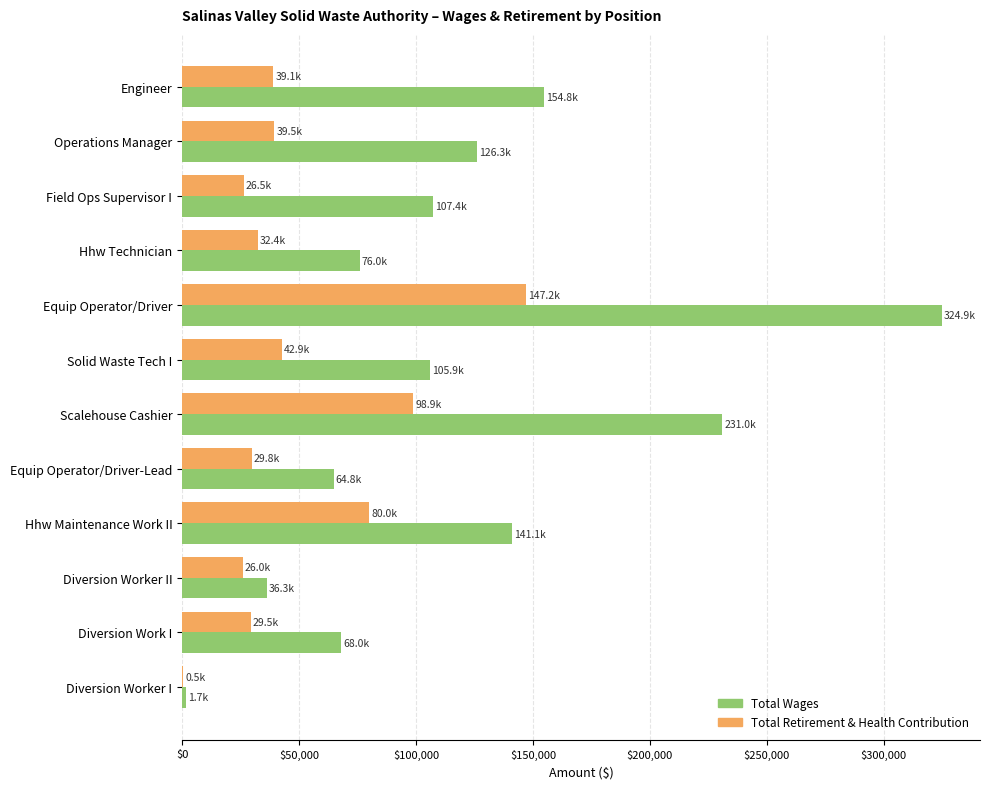

Which category has the highest value in the Total Wages series?

Equip Operator/Driver